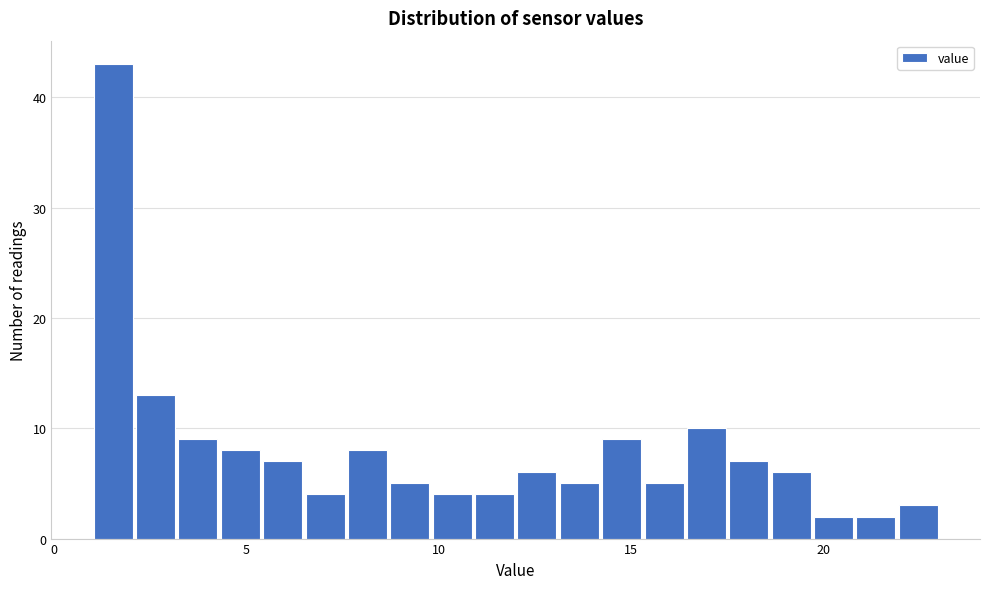

Read against the x-axis, roughly where is the centre of the tallest bar?

1.5